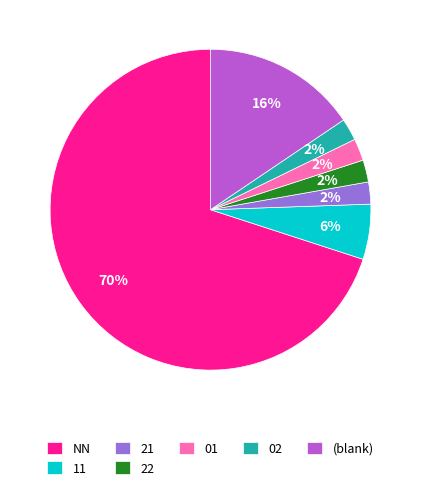

What is the largest slice in the pie chart?

NN